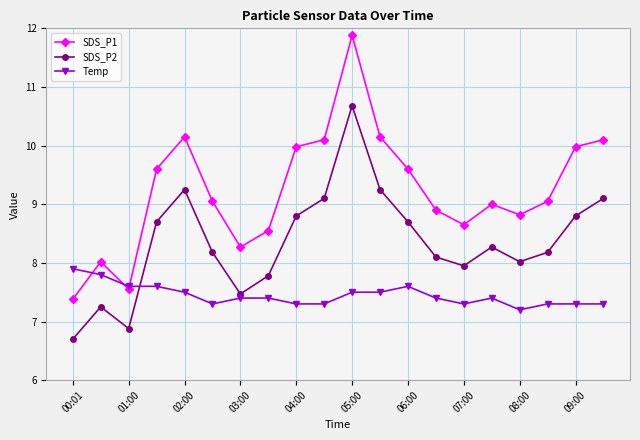

How many intersections are there between Temp and SDS_P1?

3